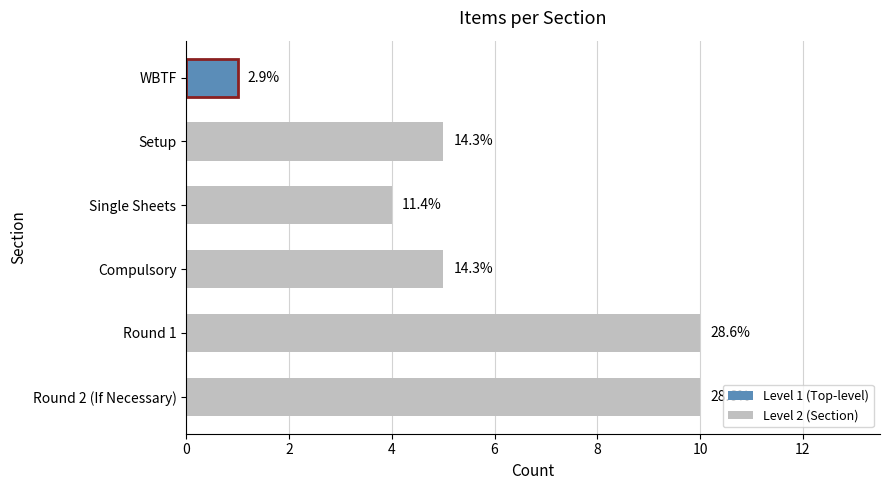

Does the chart contain any negative values?

No